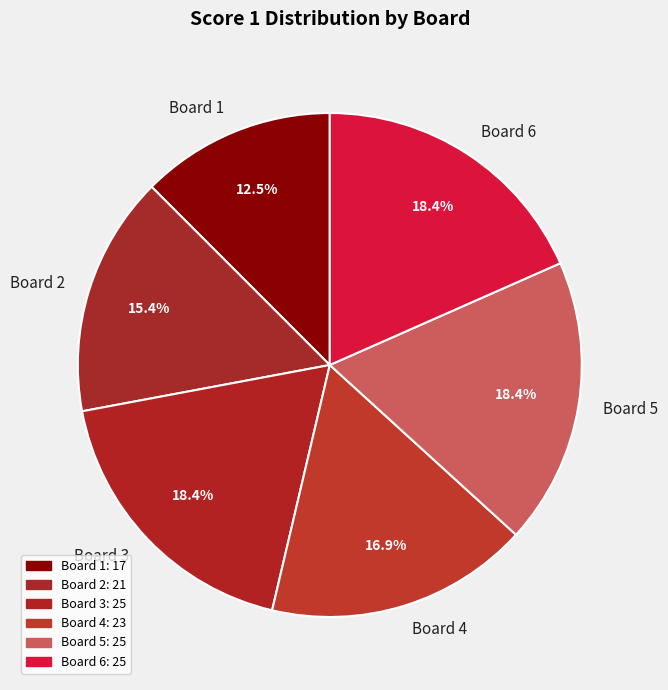

To the nearest percent, what is the difference between the largest and smallest slice percentages?

6%